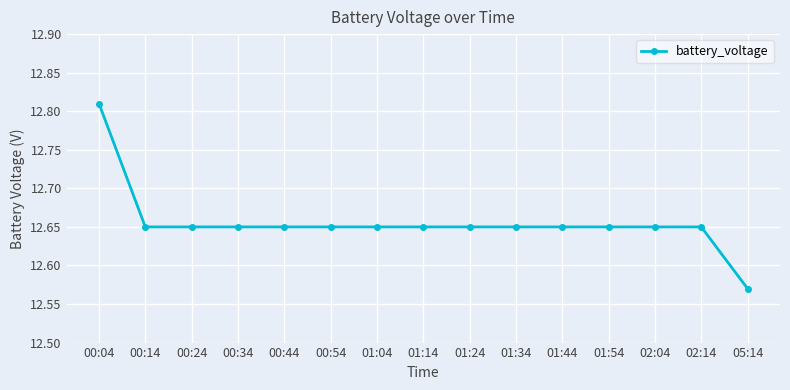

What is the difference between the values at 00:14 and 05:14?

0.1